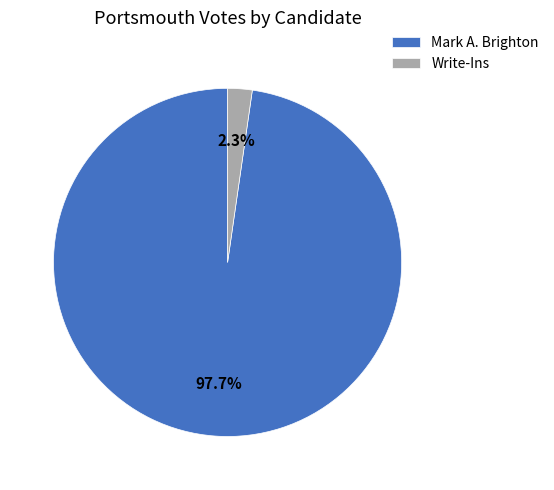

Between Mark A. Brighton and Write-Ins, which is larger?

Mark A. Brighton